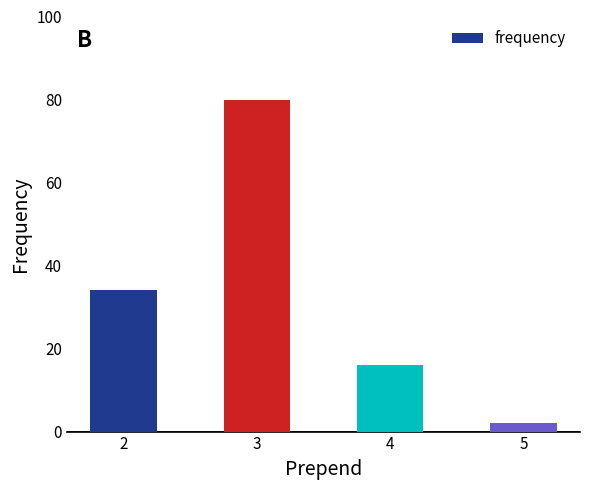

Is it true that the value at 4 is 29?

False